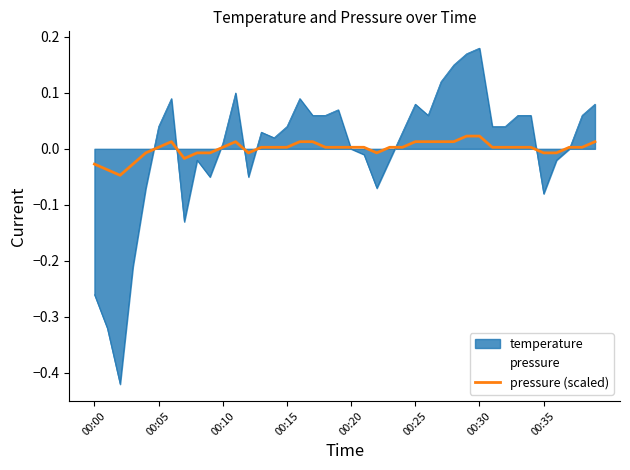

The value of temperature at 00:35 is -0.0. True or false?

False